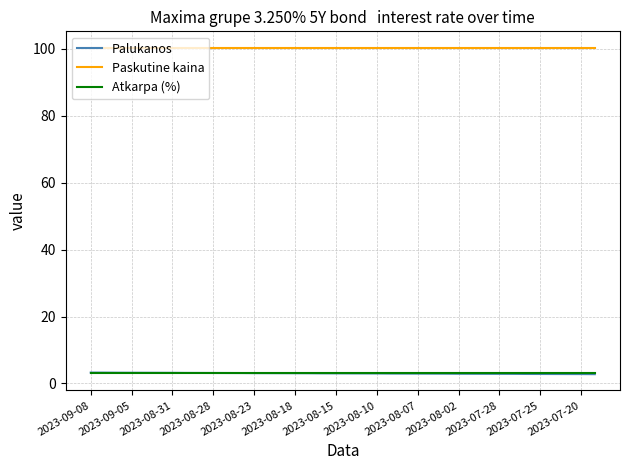

True or false: Palukanos and Atkarpa (%) intersect in this chart.

False